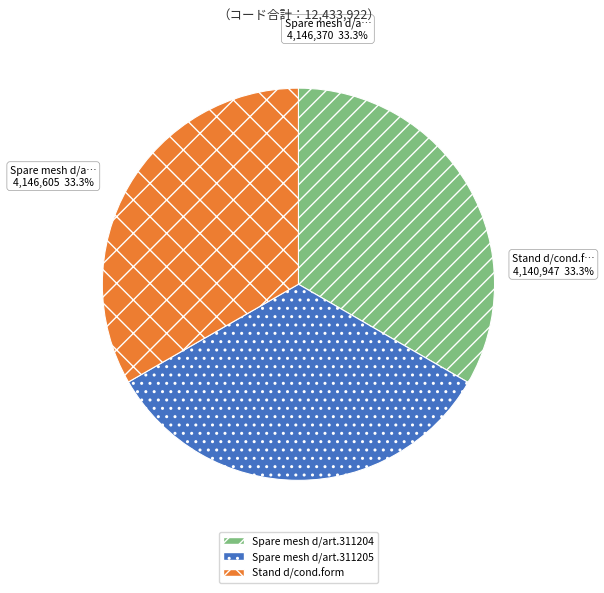

Approximately how many times larger is the value at Spare mesh d/art.311204 compared to Spare mesh d/art.311205?

1.0